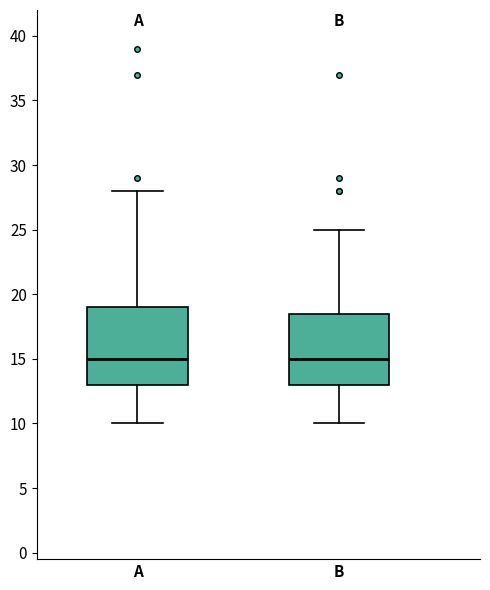

Reading left to right, transcribe this box plot: for each box, give where its median line is, the range the box spans, and where its two whiskers end, as read against the y-axis. The values are not printed on the chart, so give them approximately, as read against the axis.

A: median 15.0, box 13.0 to 19.0, whiskers 10.0 to 28.0
B: median 15.0, box 13.0 to 18.5, whiskers 10.0 to 25.0